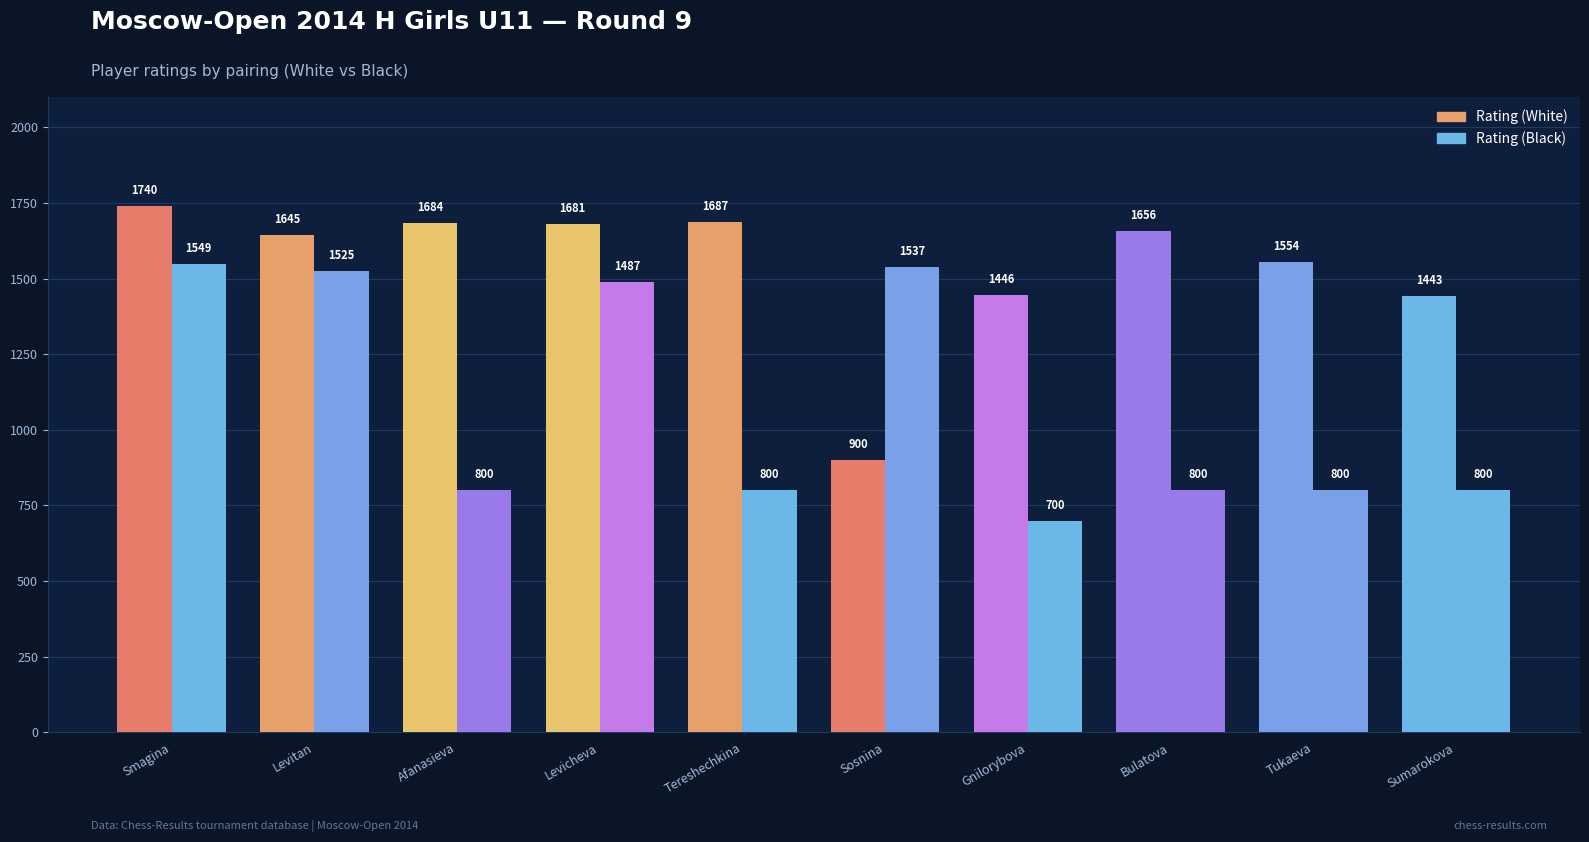

What is the highest value of the Rating (White) series?

1740